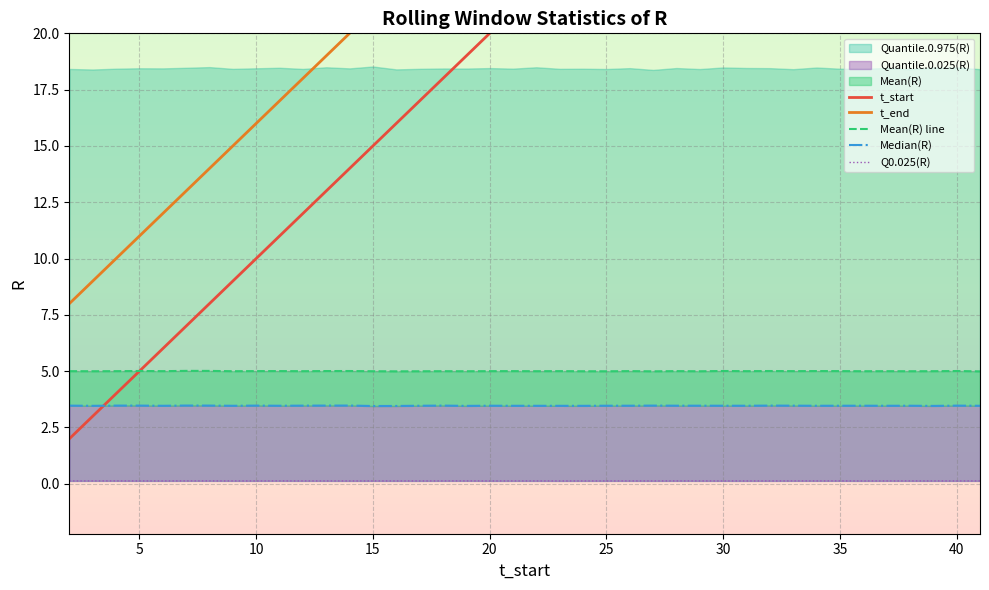

The t_start series shows 34.7 at 21. True or false?

False